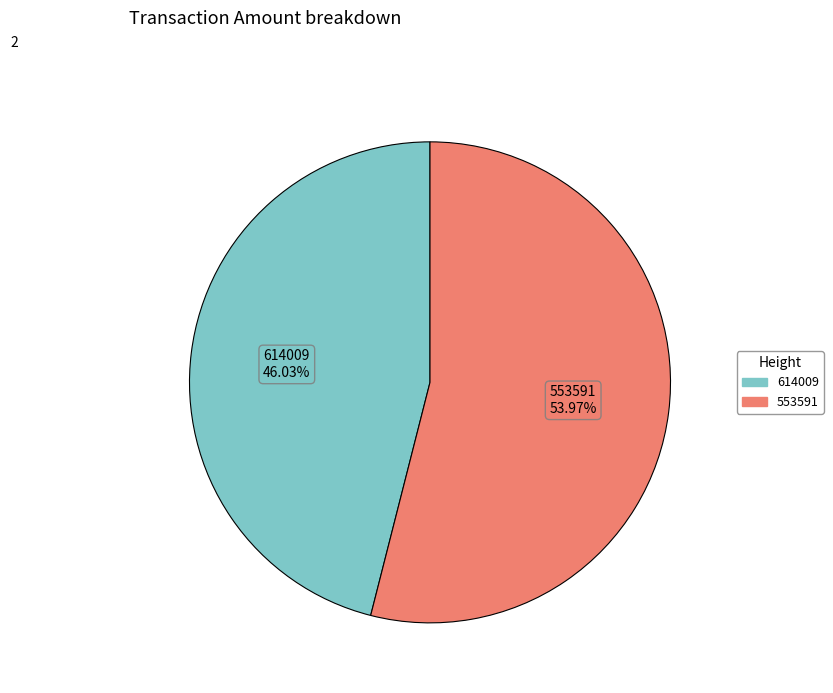

To the nearest percent, what percentage of the pie is 553591?

54%